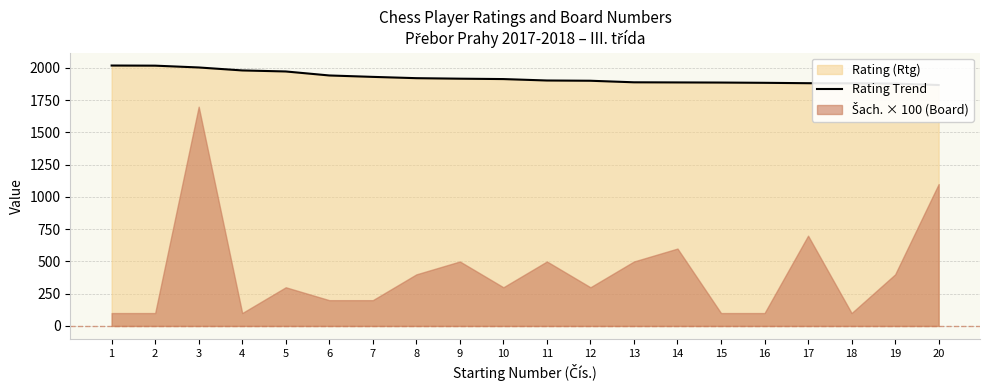

Reading left to right, list all the values displayed in this chart.

1=2019	2=2018	3=2004	4=1981	5=1973	6=1942	7=1931	8=1921	9=1917	10=1914	11=1903	12=1901	13=1889	14=1888	15=1887	16=1885	17=1882	18=1881	19=1879	20=1868